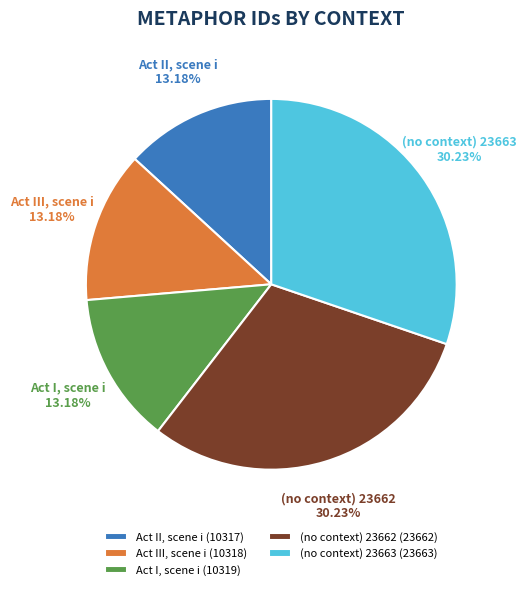

What percentage is NOT represented by (no context) 23663?

69.8%